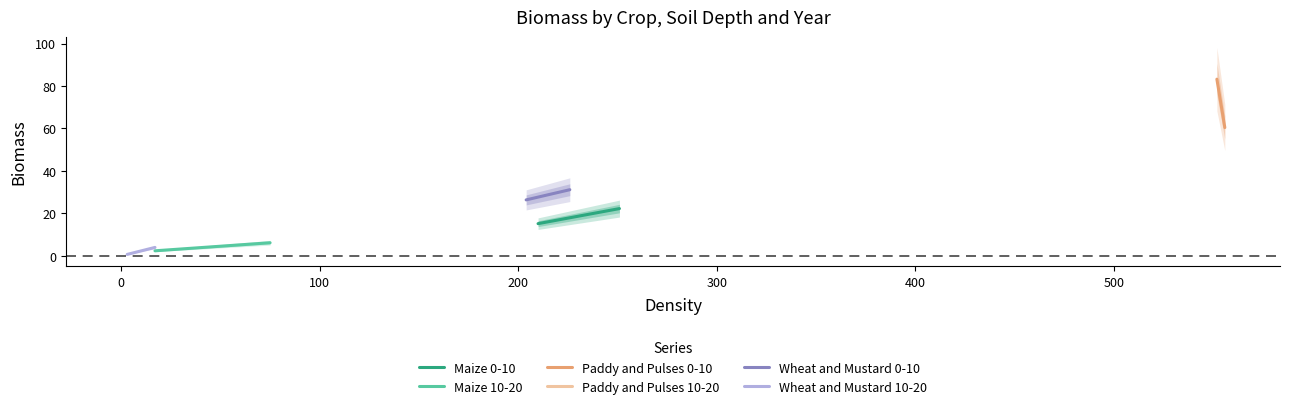

Does the chart display data point markers on the line(s)?

No